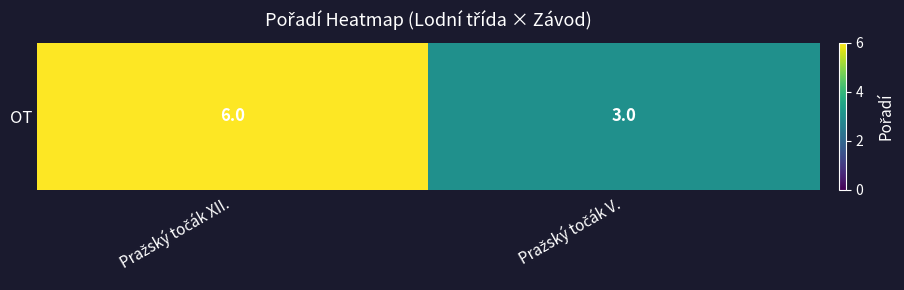

True or false: the data shows 2 at Pražský točák V..

False